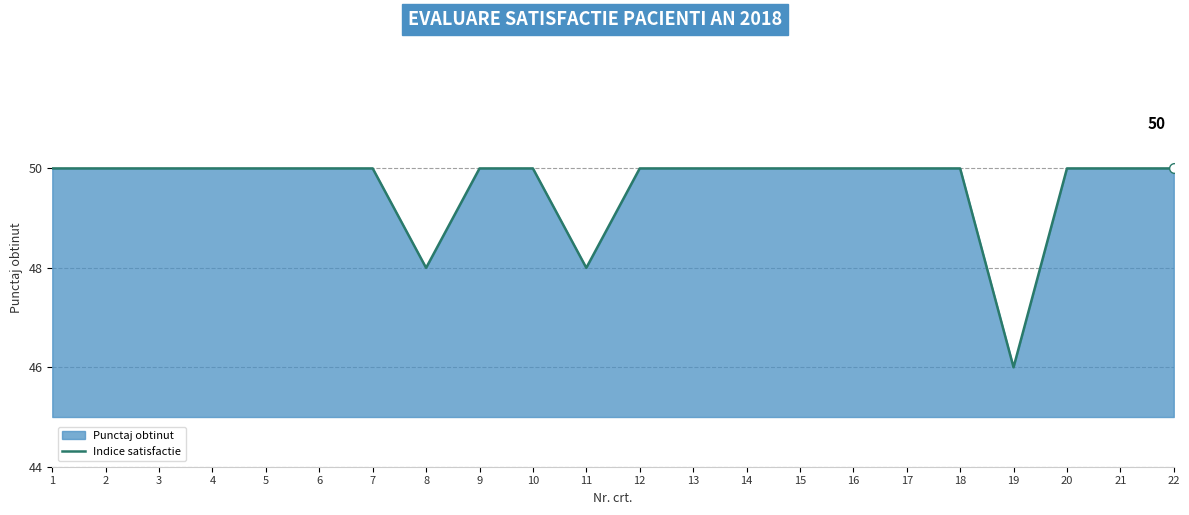

The Indice satisfactie series shows 50 at 2. True or false?

True